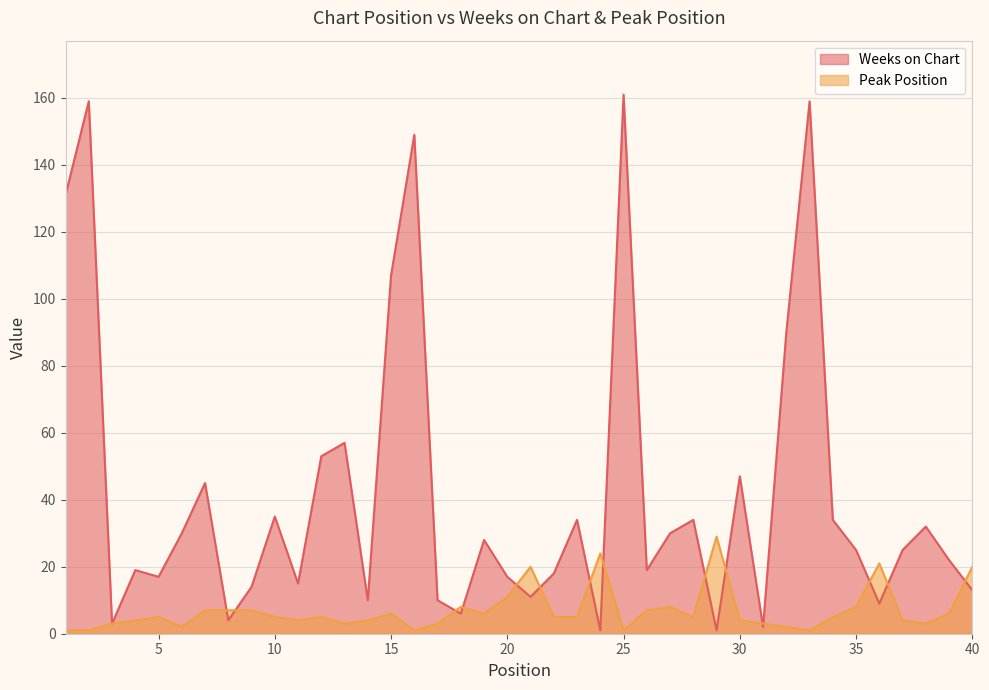

What is the difference between the maximum and minimum values in the Weeks on Chart series?

160